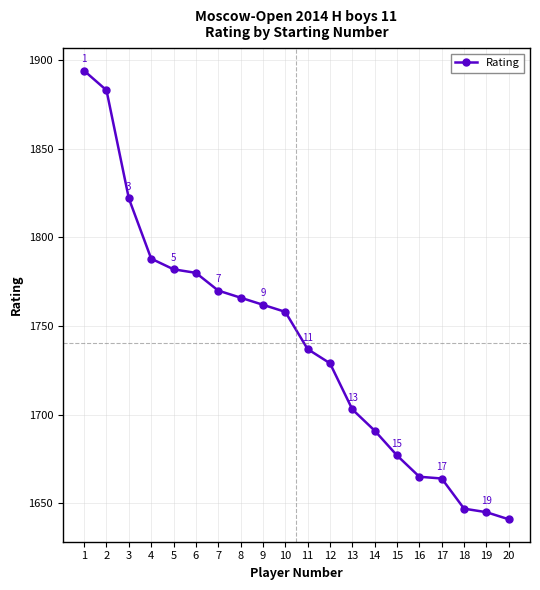

Reading left to right, extract all data points from this chart.

1894	1883	1822	1788	1782	1780	1770	1766	1762	1758	1737	1729	1703	1691	1677	1665	1664	1647	1645	1641